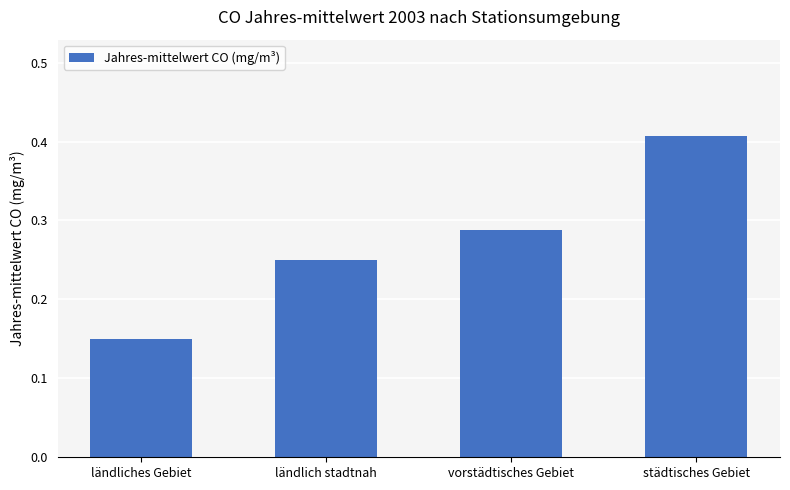

What is the label of the 4th bar from the right?

ländliches Gebiet